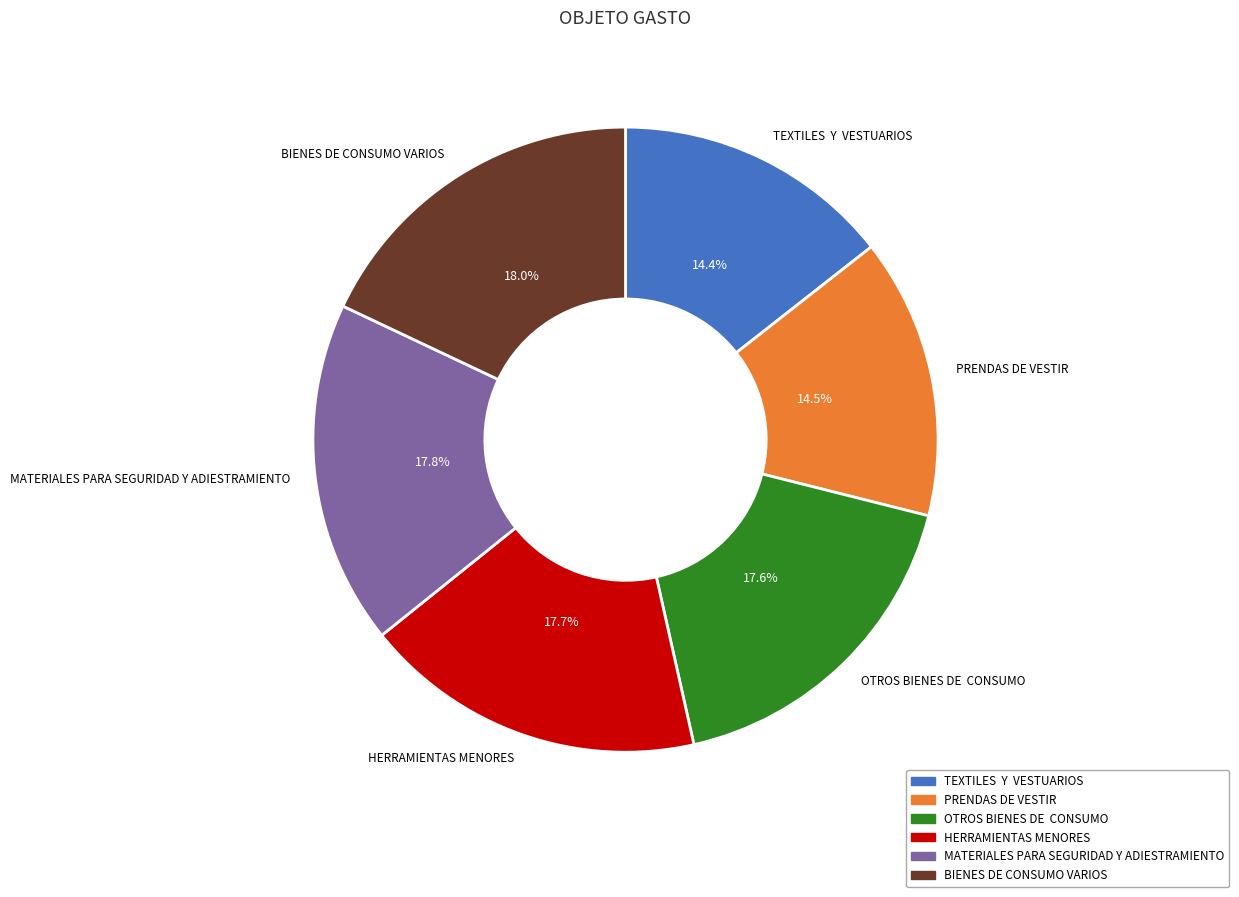

Between HERRAMIENTAS MENORES and PRENDAS DE VESTIR, which is larger?

HERRAMIENTAS MENORES